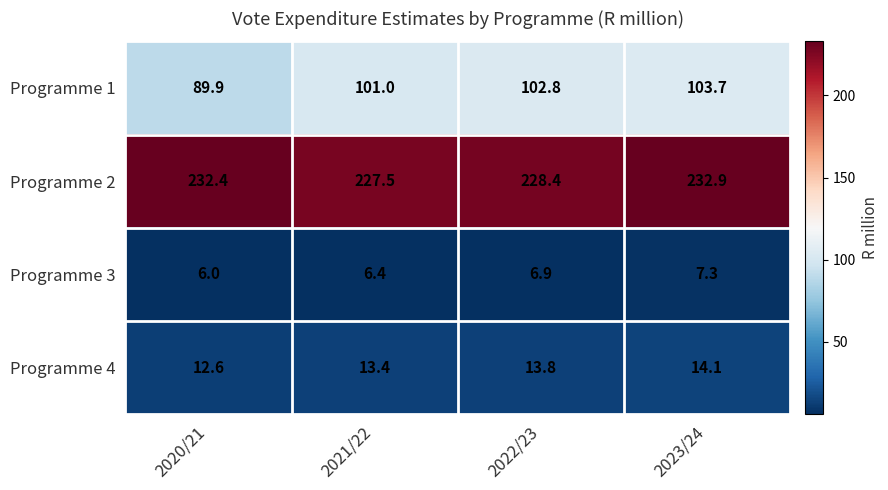

List the series in order of their peak value, highest first.

Programme 2, Programme 1, Programme 4, Programme 3